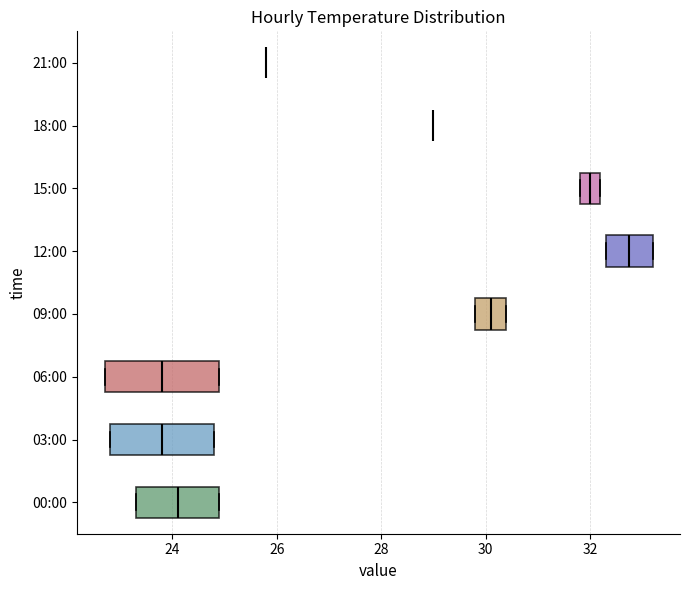

Reading bottom to top, transcribe this box plot: for each box, give where its median line is, the range the box spans, and where its two whiskers end, as read against the x-axis. The values are not printed on the chart, so give them approximately, as read against the axis.

00:00: median 24.2, box 23.4 to 25.0, whiskers 23.4 to 25.0
03:00: median 23.8, box 22.8 to 24.8, whiskers 22.8 to 24.8
06:00: median 23.8, box 22.8 to 25.0, whiskers 22.8 to 25.0
09:00: median 30.2, box 29.8 to 30.4, whiskers 29.8 to 30.4
12:00: median 32.8, box 32.4 to 33.2, whiskers 32.4 to 33.2
15:00: median 32.0, box 31.8 to 32.2, whiskers 31.8 to 32.2
18:00: box collapsed to a line at 29.0, whiskers 29.0 to 29.0
21:00: box collapsed to a line at 25.8, whiskers 25.8 to 25.8